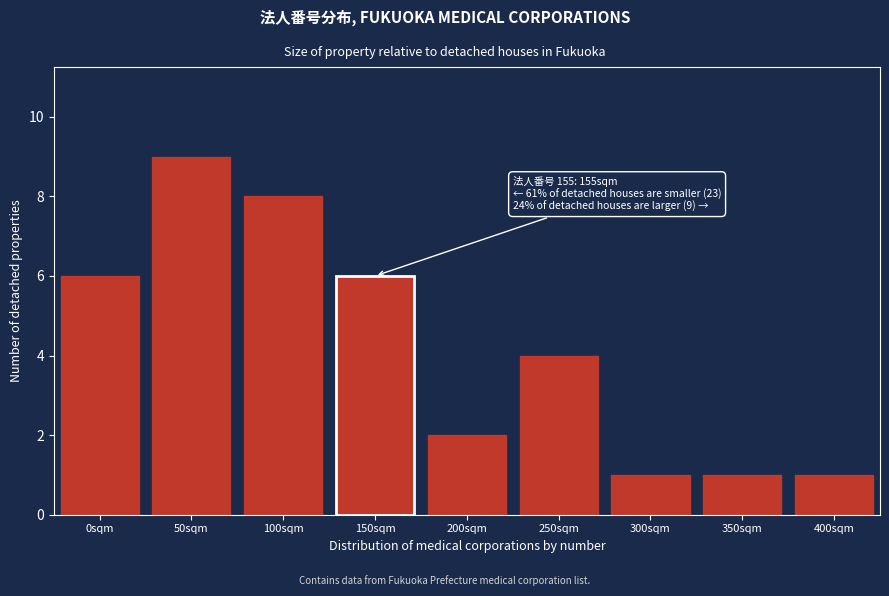

Reading left to right, what are all the values shown in this chart?

0sqm=6	50sqm=9	100sqm=8	150sqm=6	200sqm=2	250sqm=4	300sqm=1	350sqm=1	400sqm=1